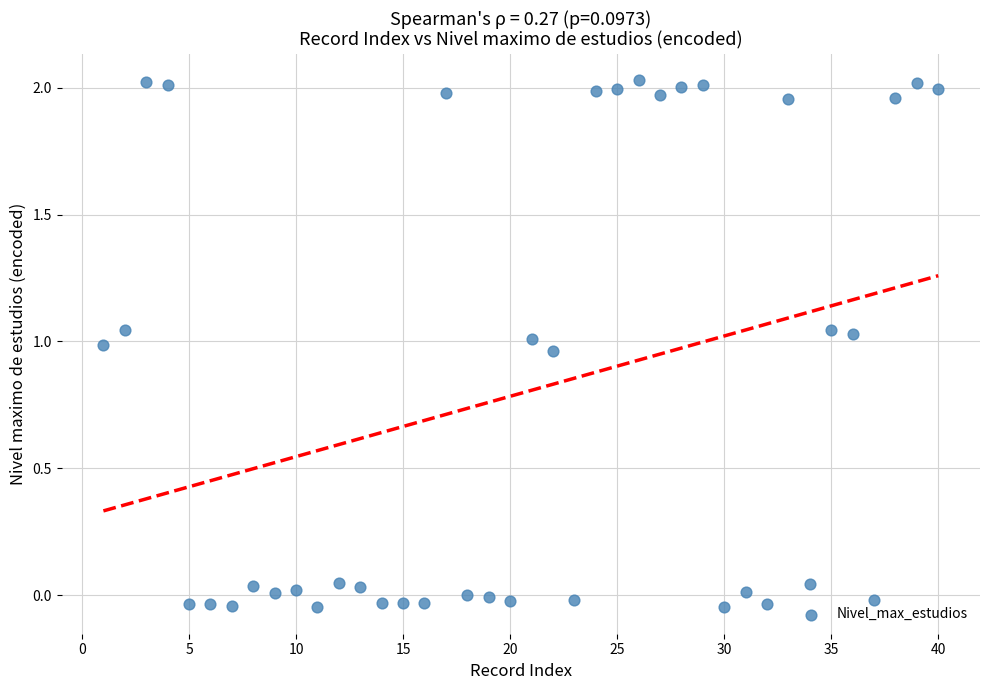

What is the range of X values (max minus min)?

39.0